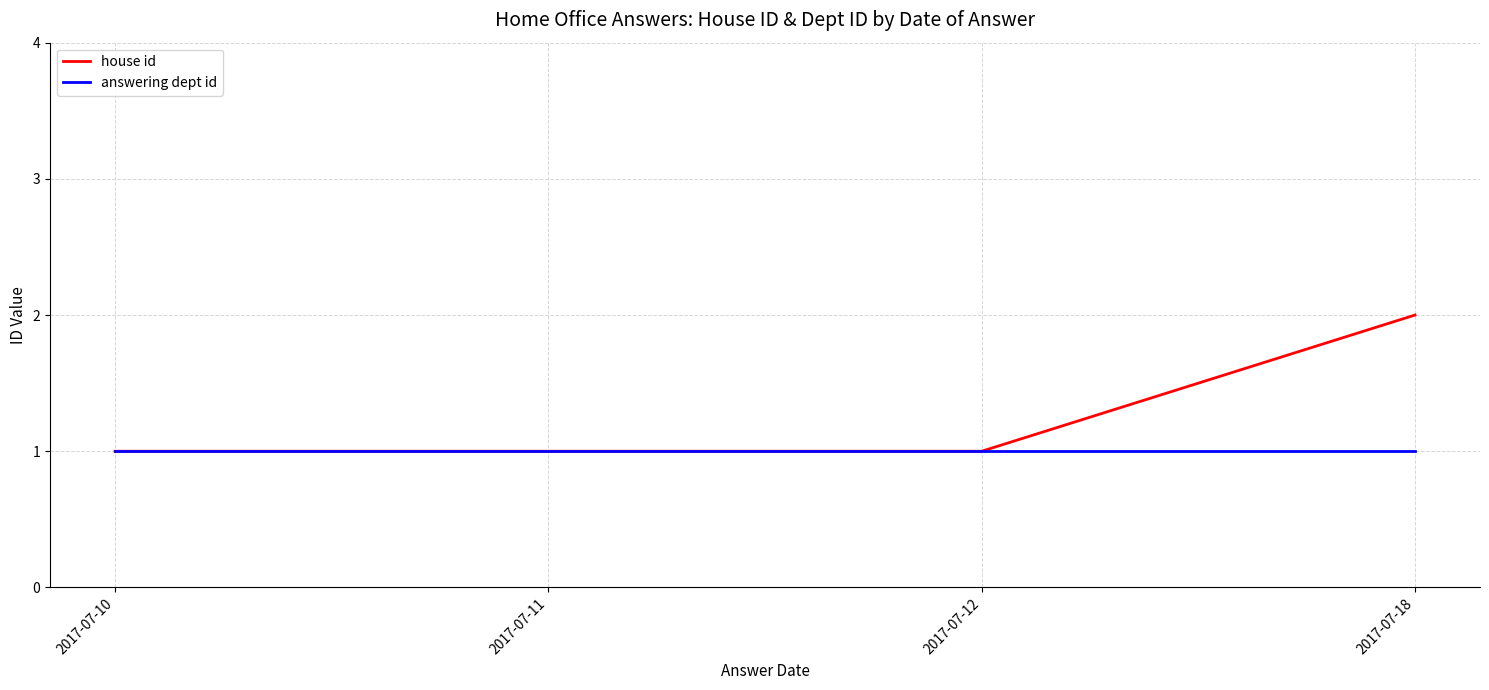

What is the difference between the maximum and minimum values in the house id series?

1